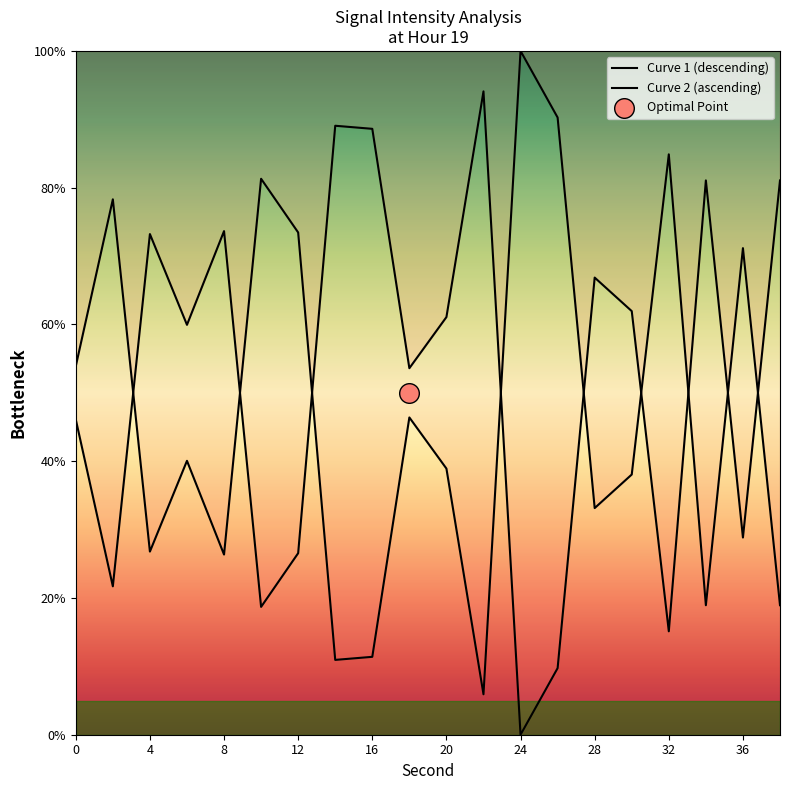

Which series reaches the minimum Y coordinate?

Curve 2 (ascending)